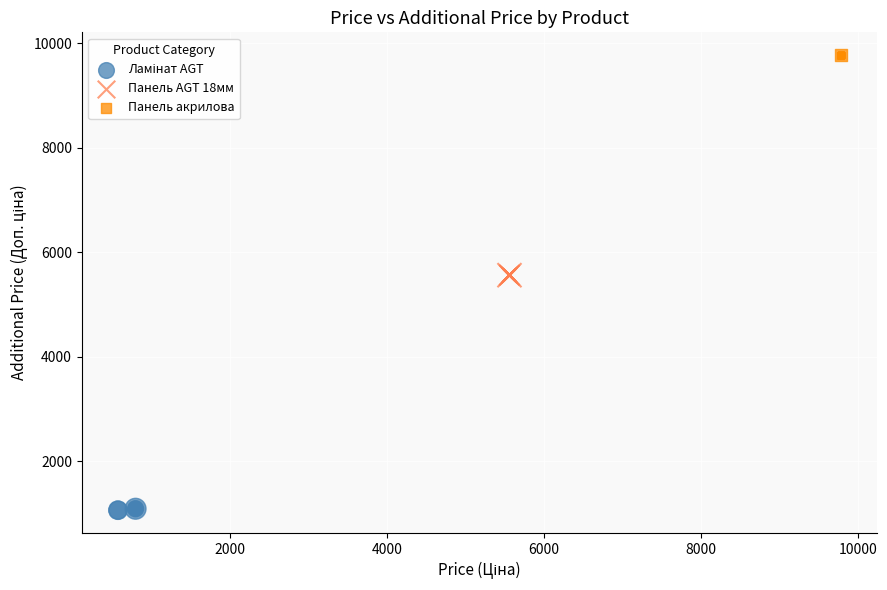

Which series contains the highest Y value?

Панель акрилова